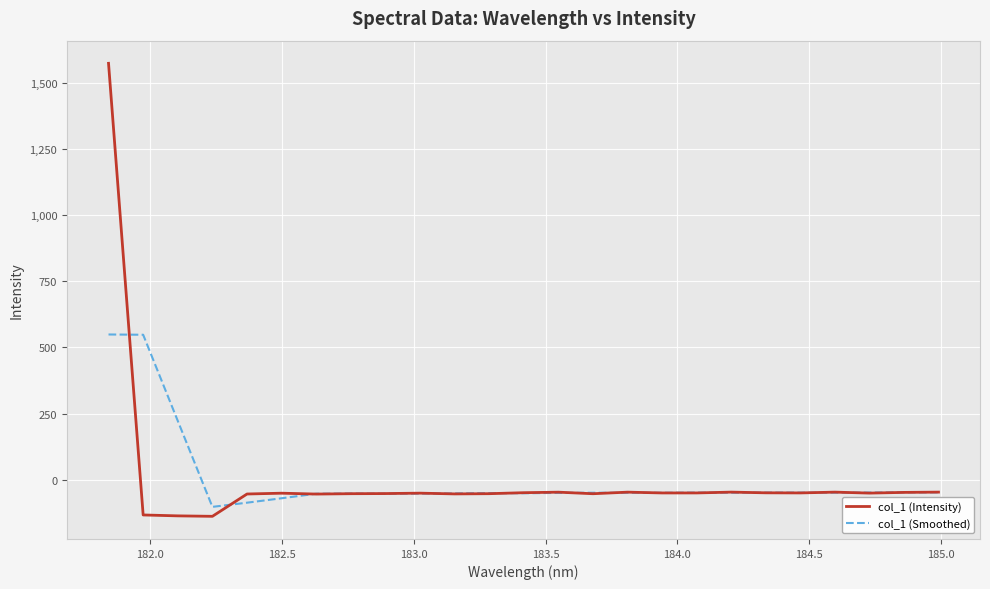

What is the smallest value displayed?

-137.2